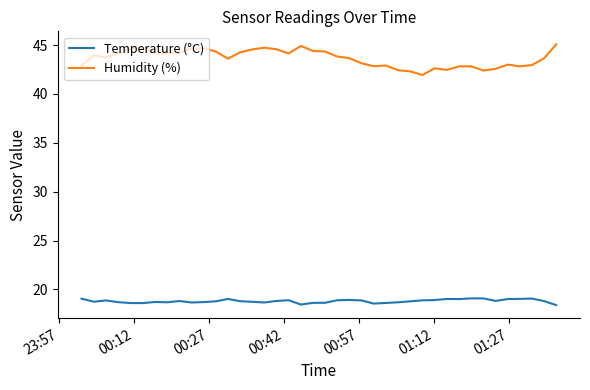

List the series in order of their overall mean, highest first.

Humidity (%), Temperature (°C)